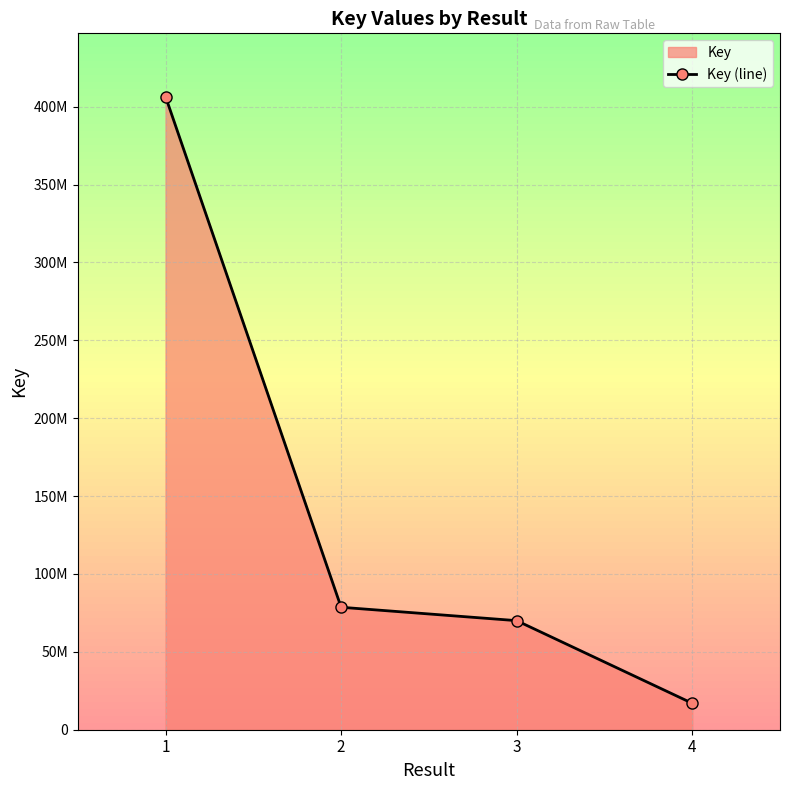

What is the maximum value shown in the chart?

406422979